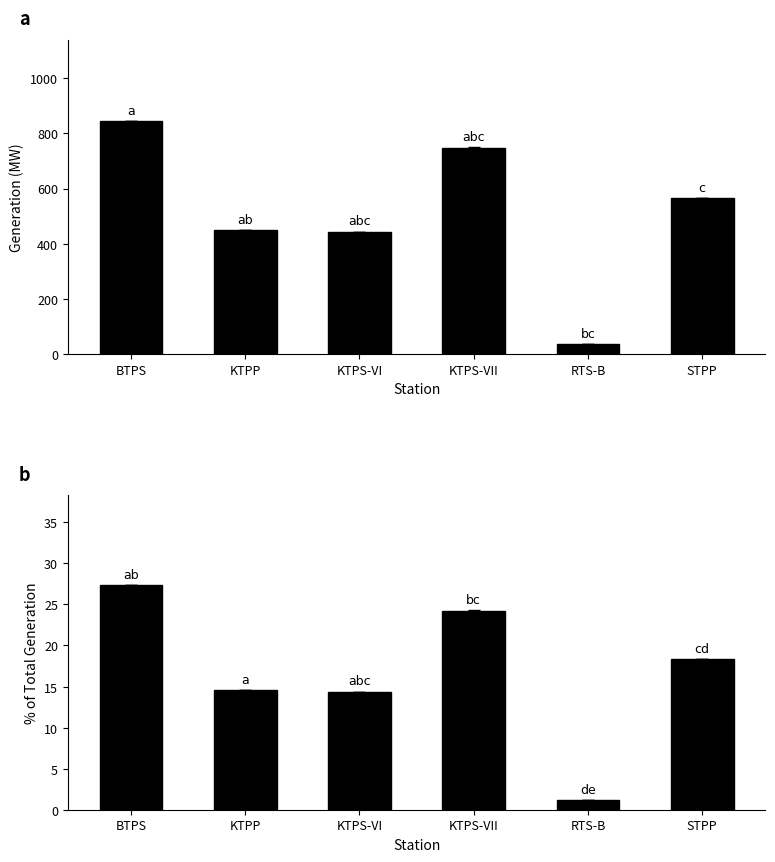

At KTPS-VII, list the series in order from largest to smallest.

Total Generation, % of Total Generation